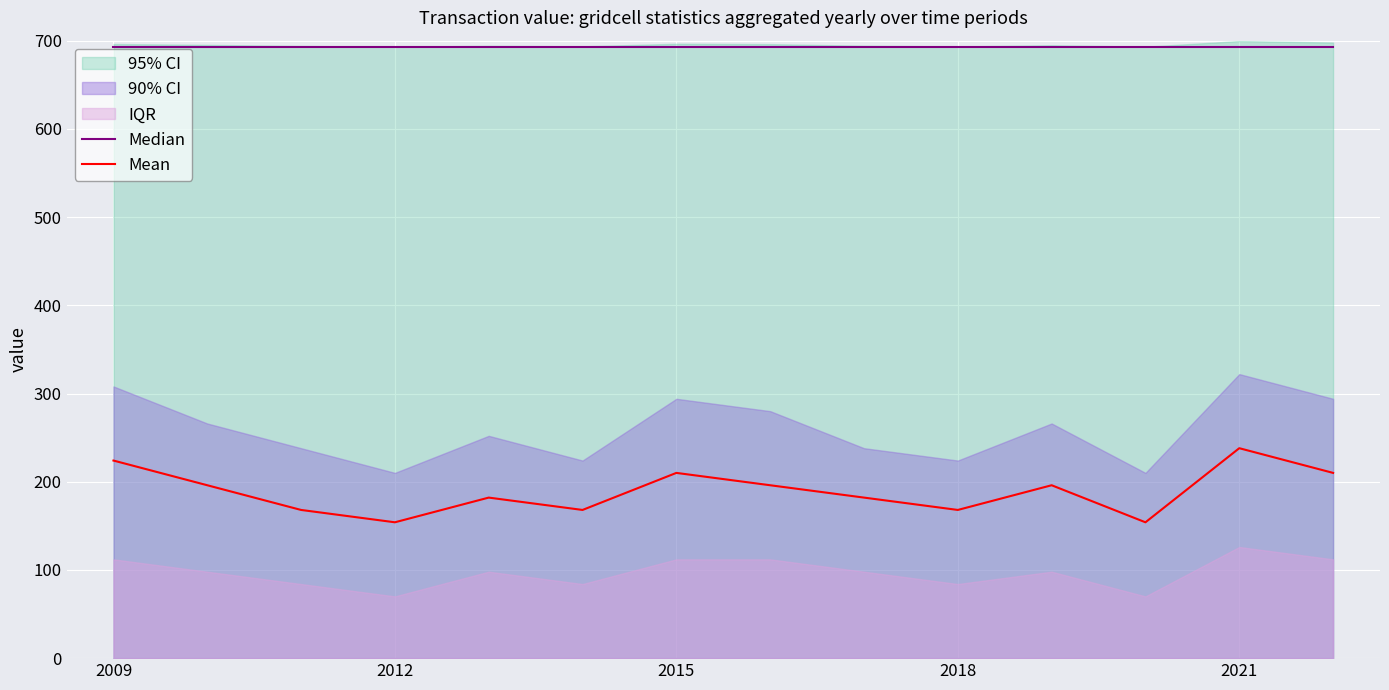

What is the lowest value of the Mean series?

154.0